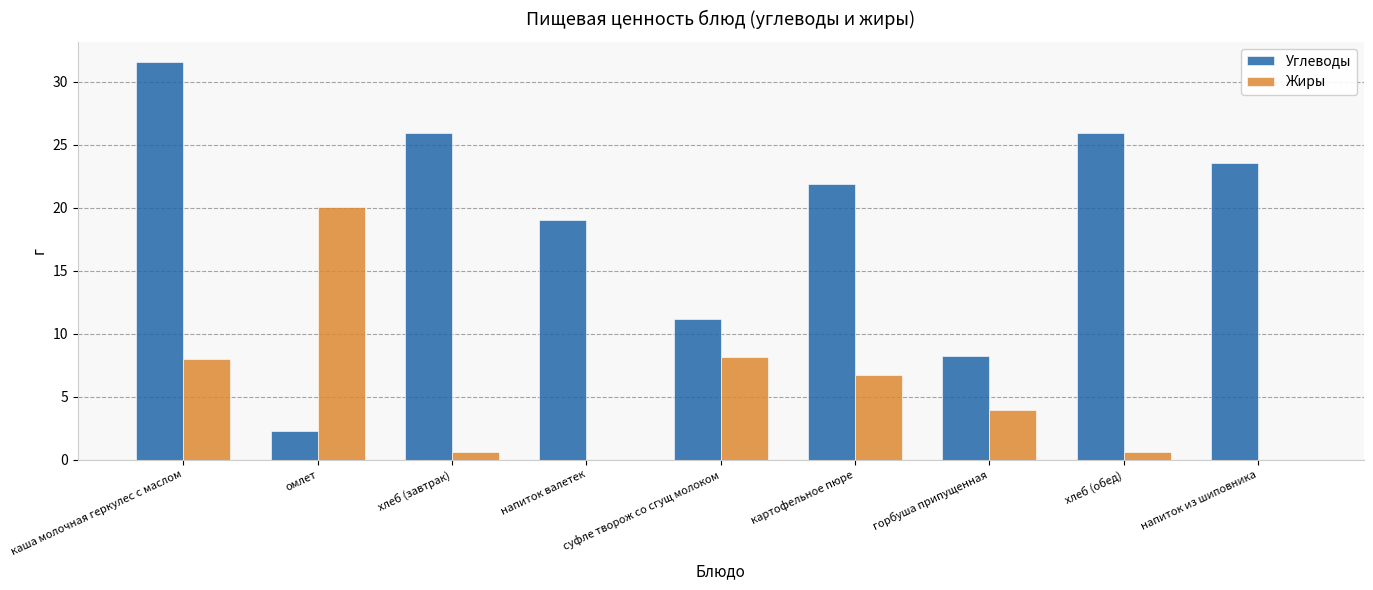

What is the maximum value shown in the chart?

31.6